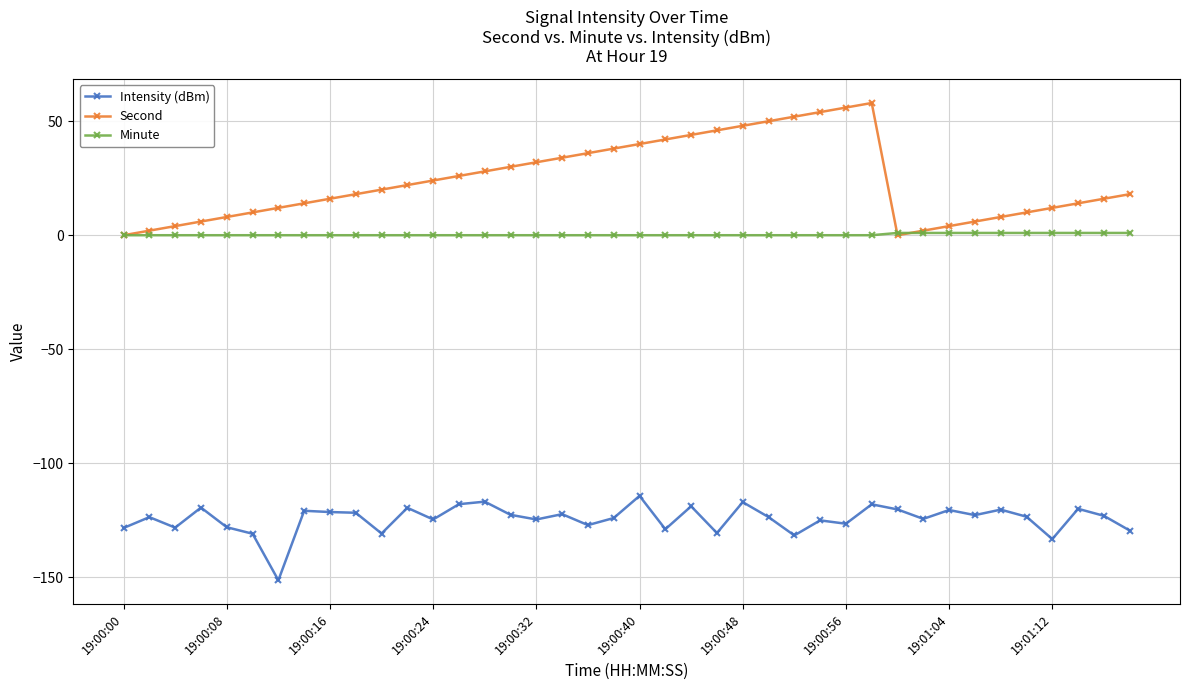

List the series in order of their peak value, highest first.

Second, Minute, Intensity (dBm)